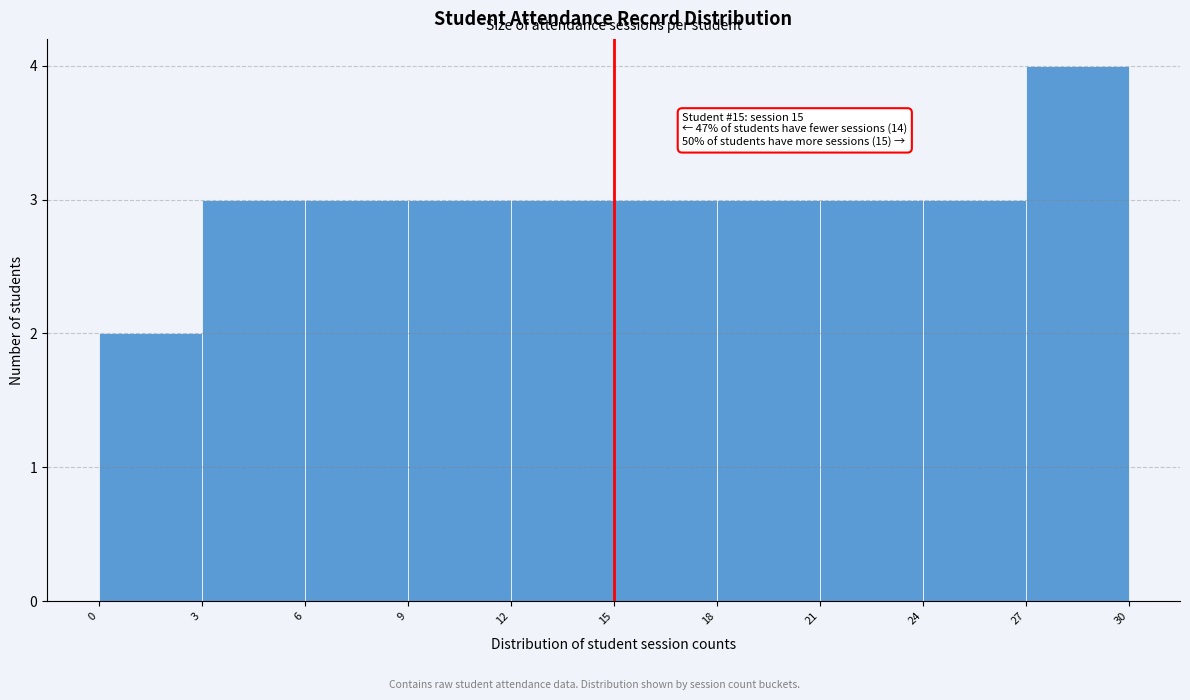

Over which range of the x-axis is the bar tallest?

27 to 30